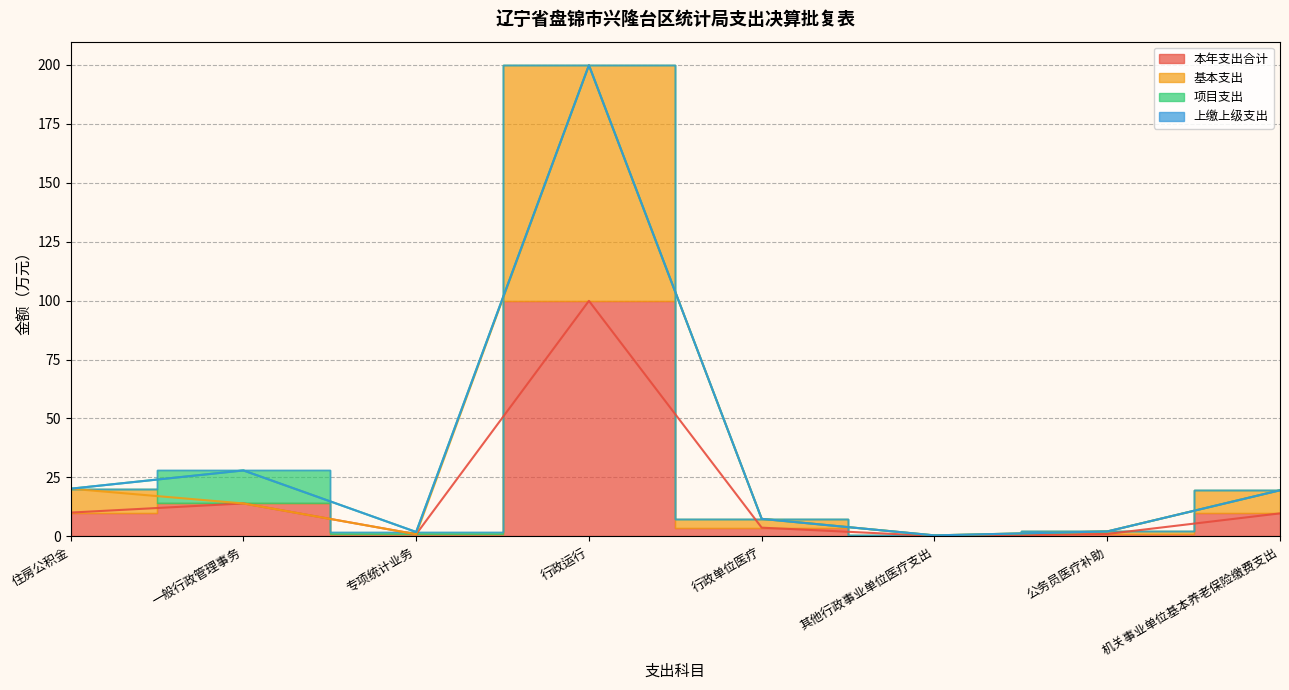

List the labels in order of 基本支出 value, smallest first.

其他行政事业单位医疗支出, 专项统计业务, 公务员医疗补助, 行政单位医疗, 一般行政管理事务, 机关事业单位基本养老保险缴费支出, 住房公积金, 行政运行